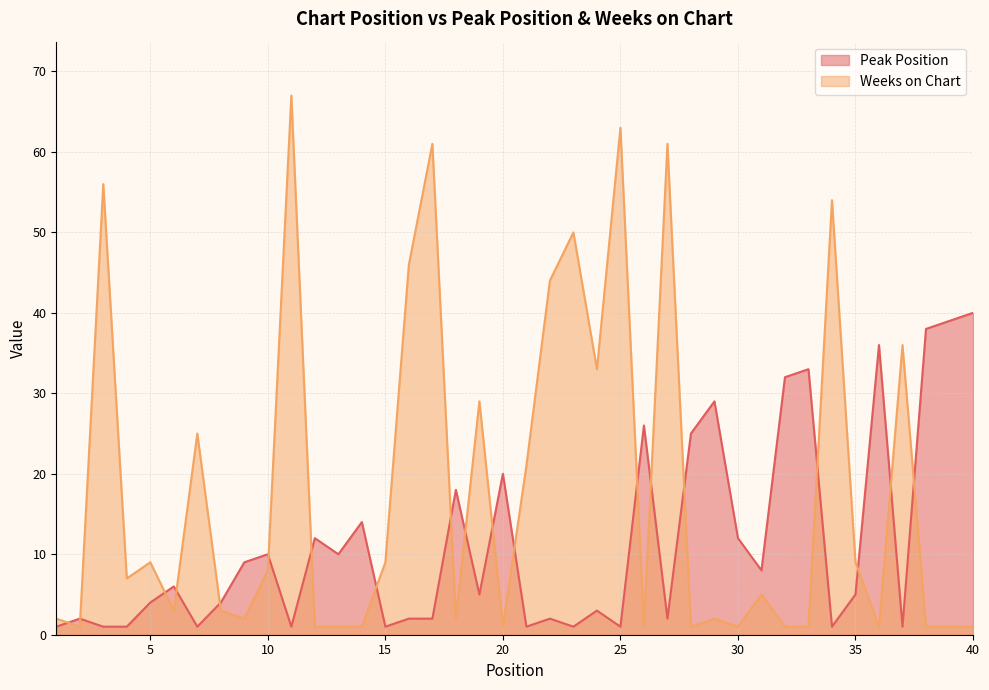

Is the value of Weeks on Chart at 13 greater than the value of Peak Position at 4?

No